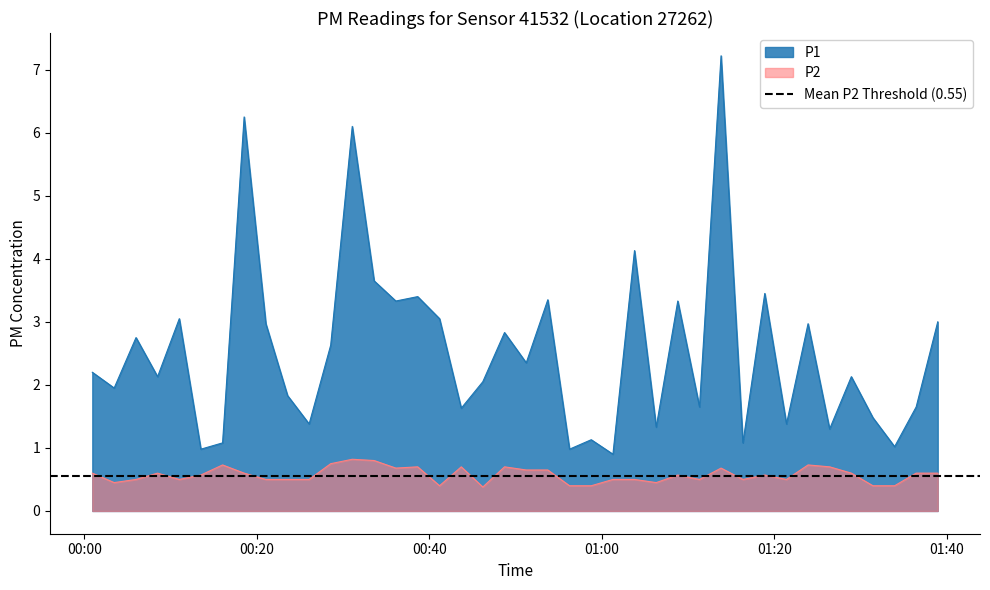

True or false: P2 and P1 intersect in this chart.

False